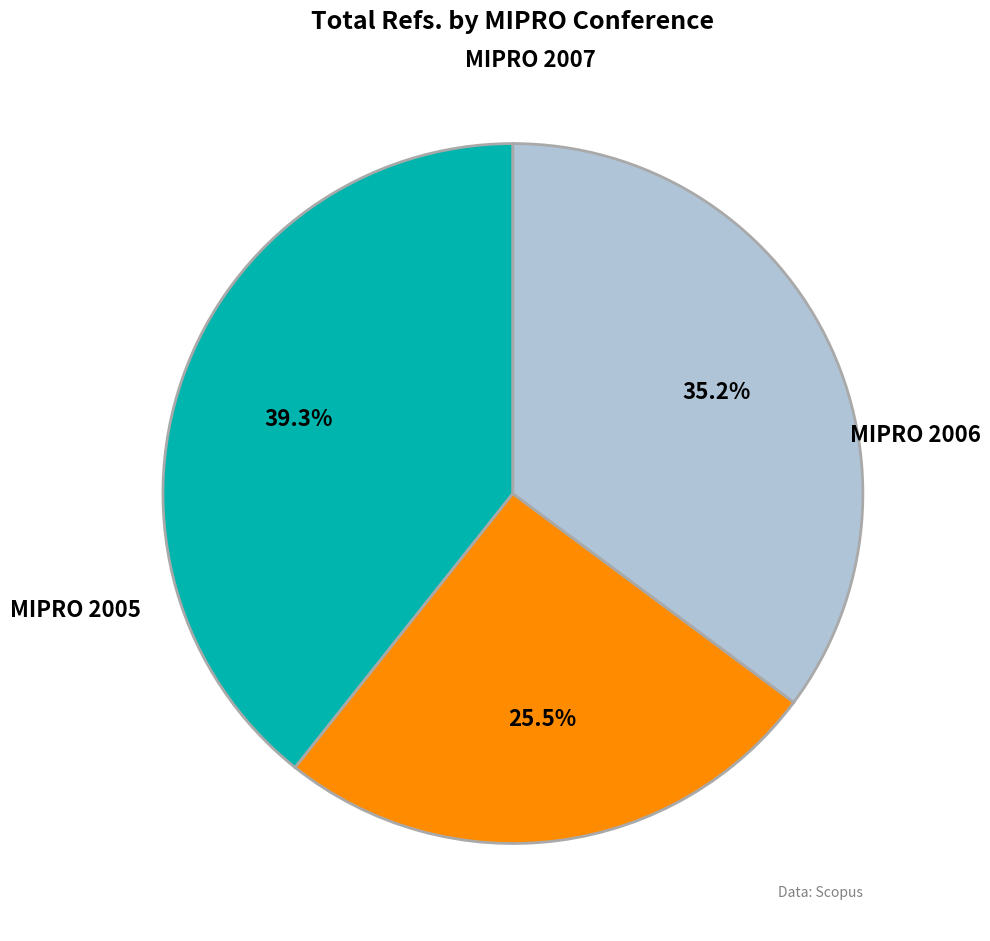

Does any single category account for the majority?

No